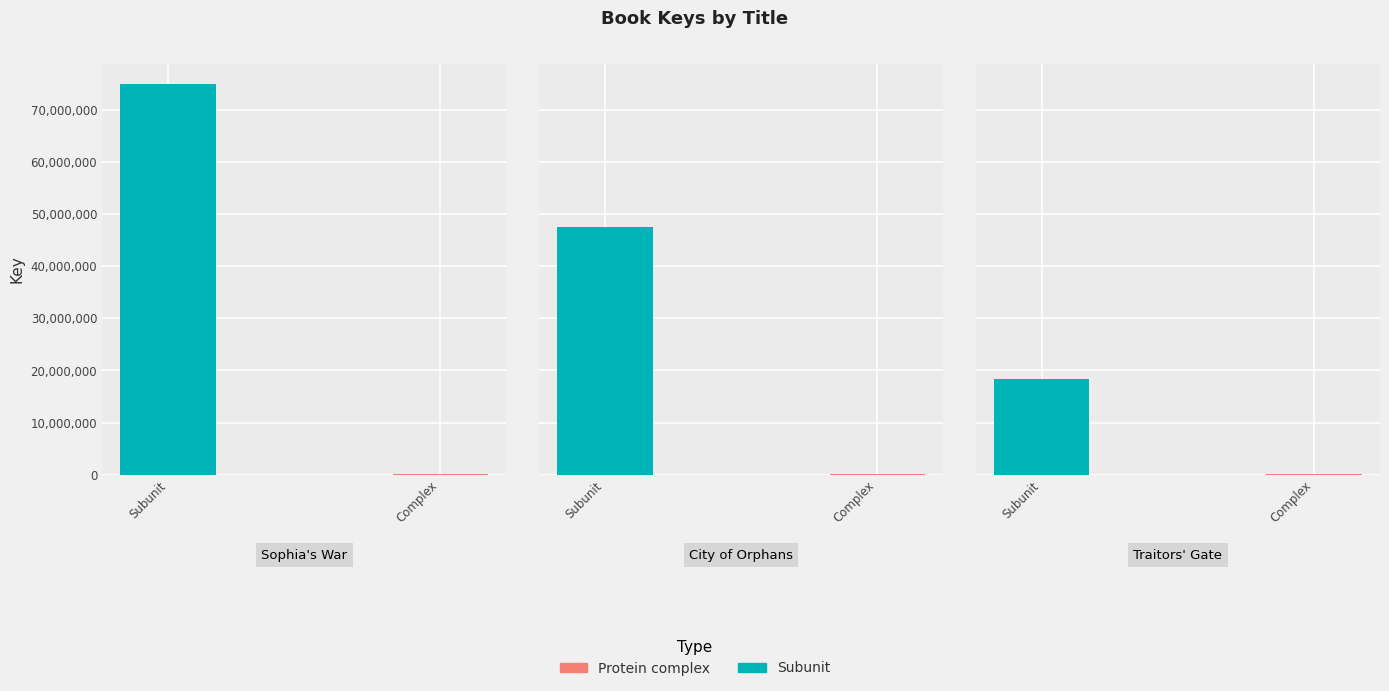

What is the change in value from City of Orphans to Traitors' Gate?

-29112429